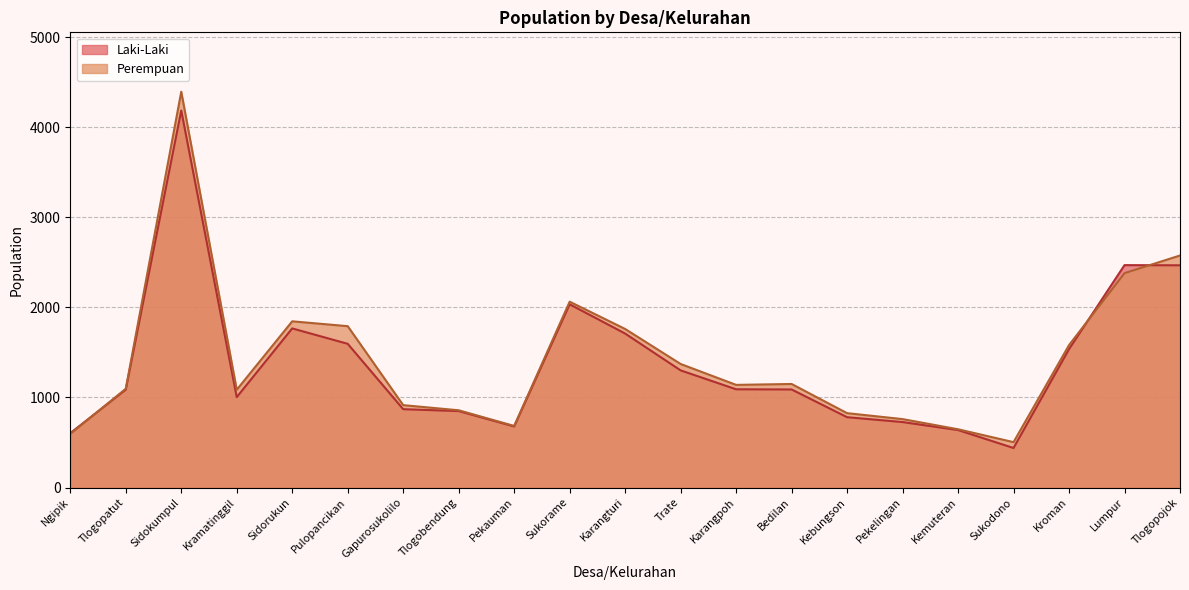

What is the average value of the Laki-Laki series?

1378